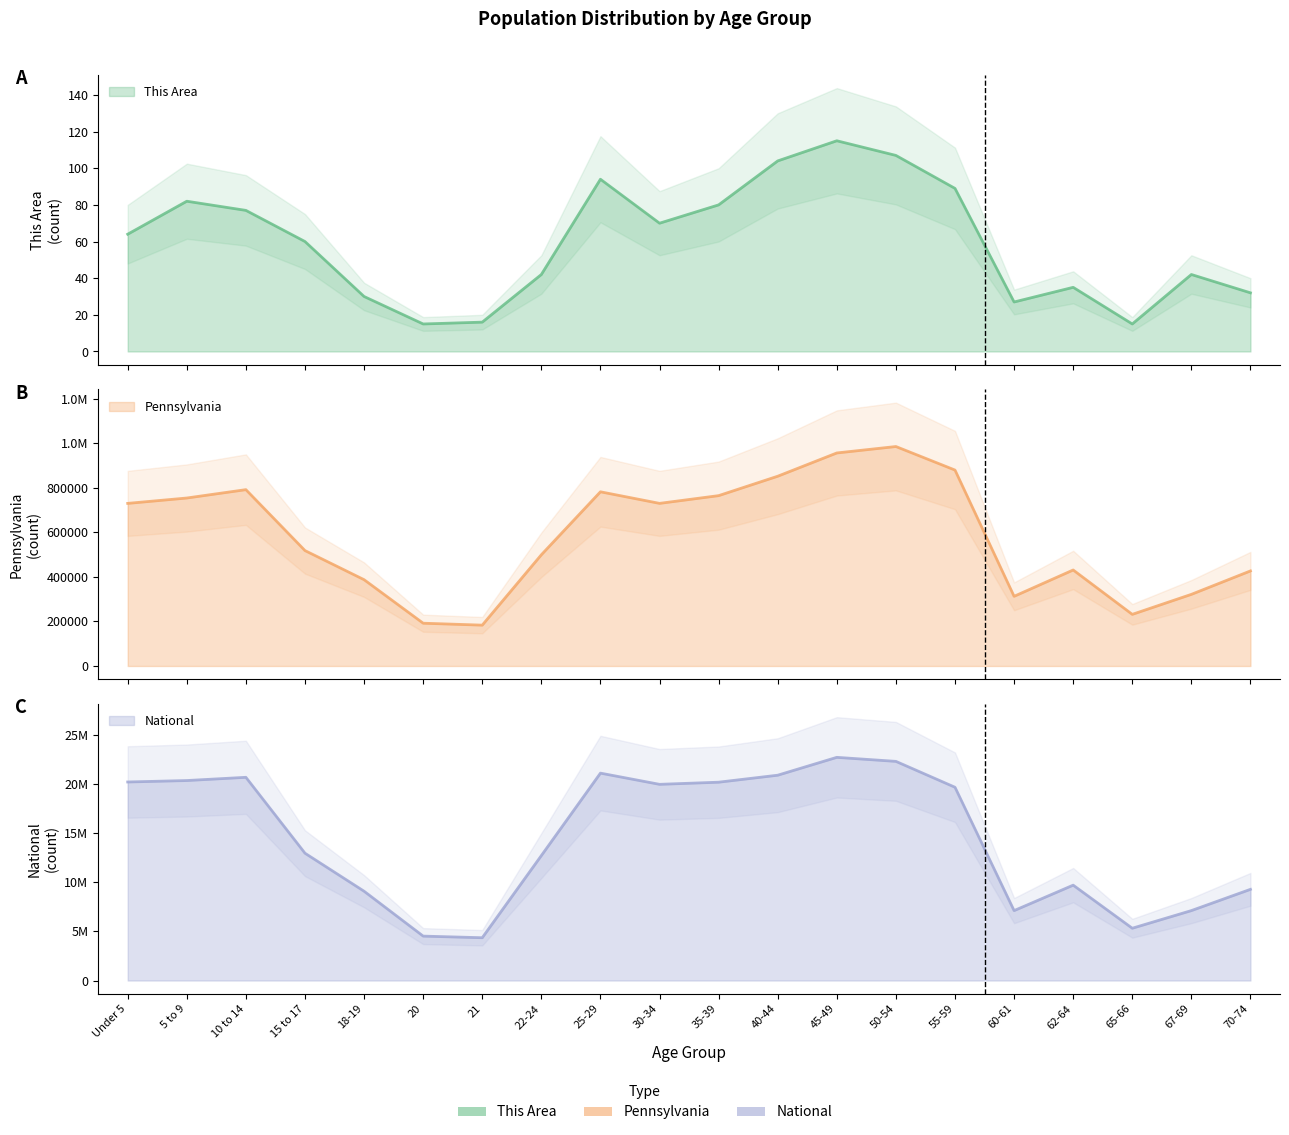

What is the average value of the This Area series?

60